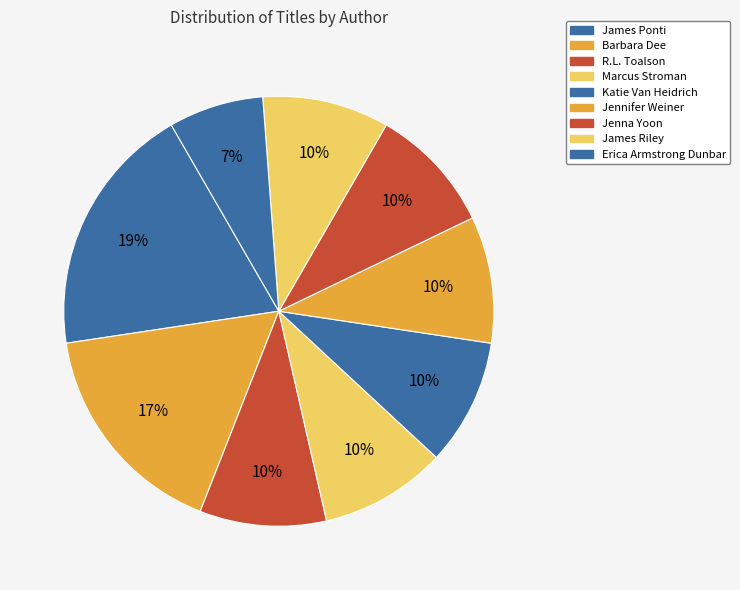

How many slices are in this pie chart?

9